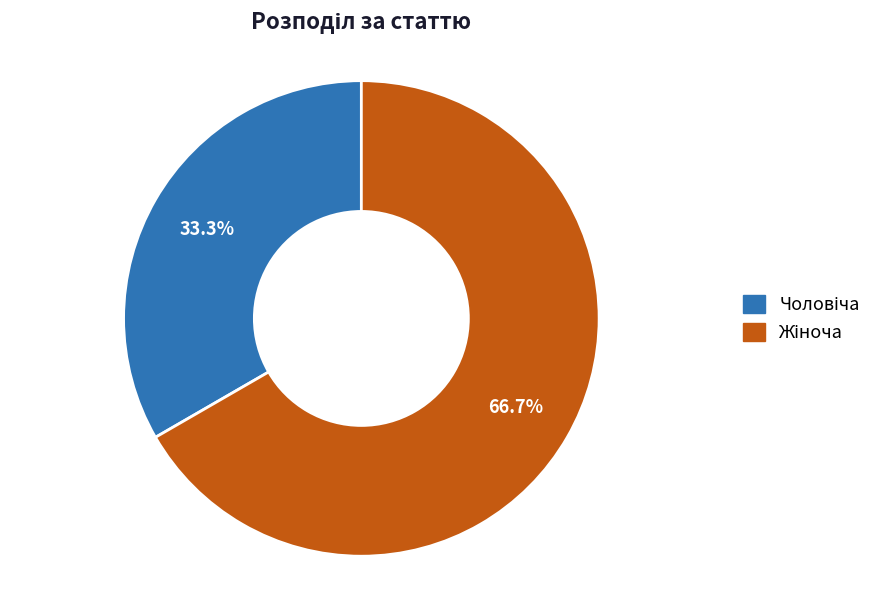

Is there any slice that represents more than half of the pie?

Yes